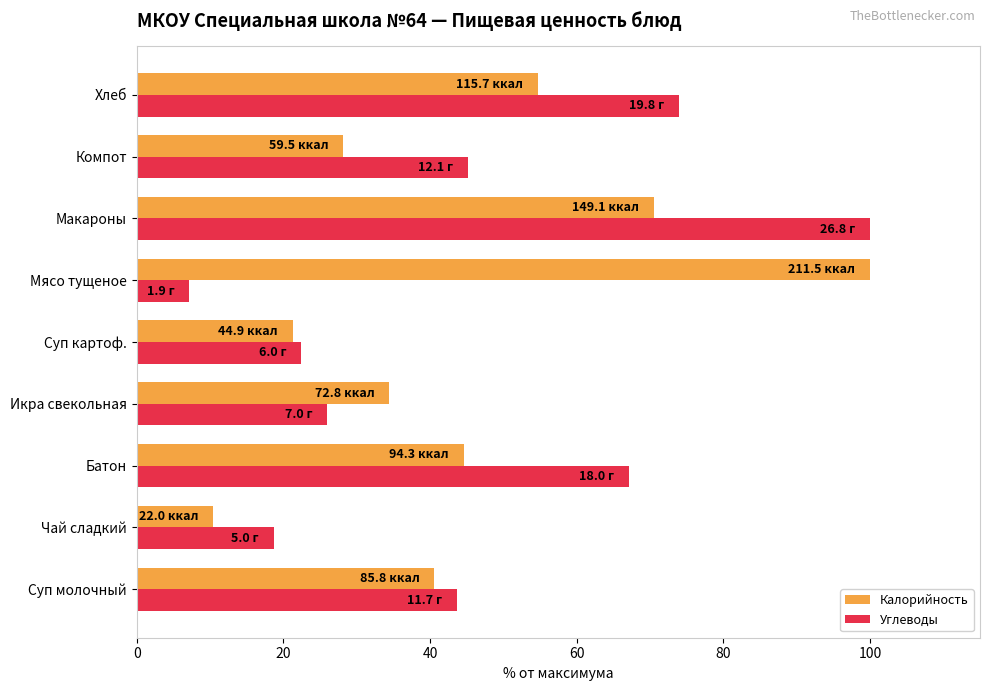

What value does the Углеводы series have at Суп молочный?

43.7